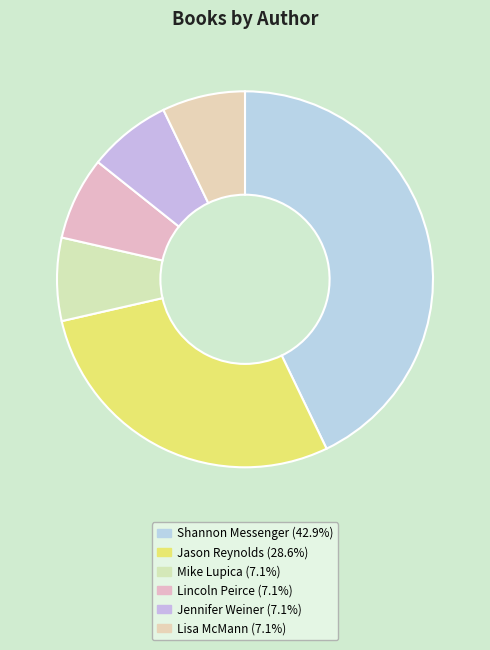

Count the number of slices in the pie.

6